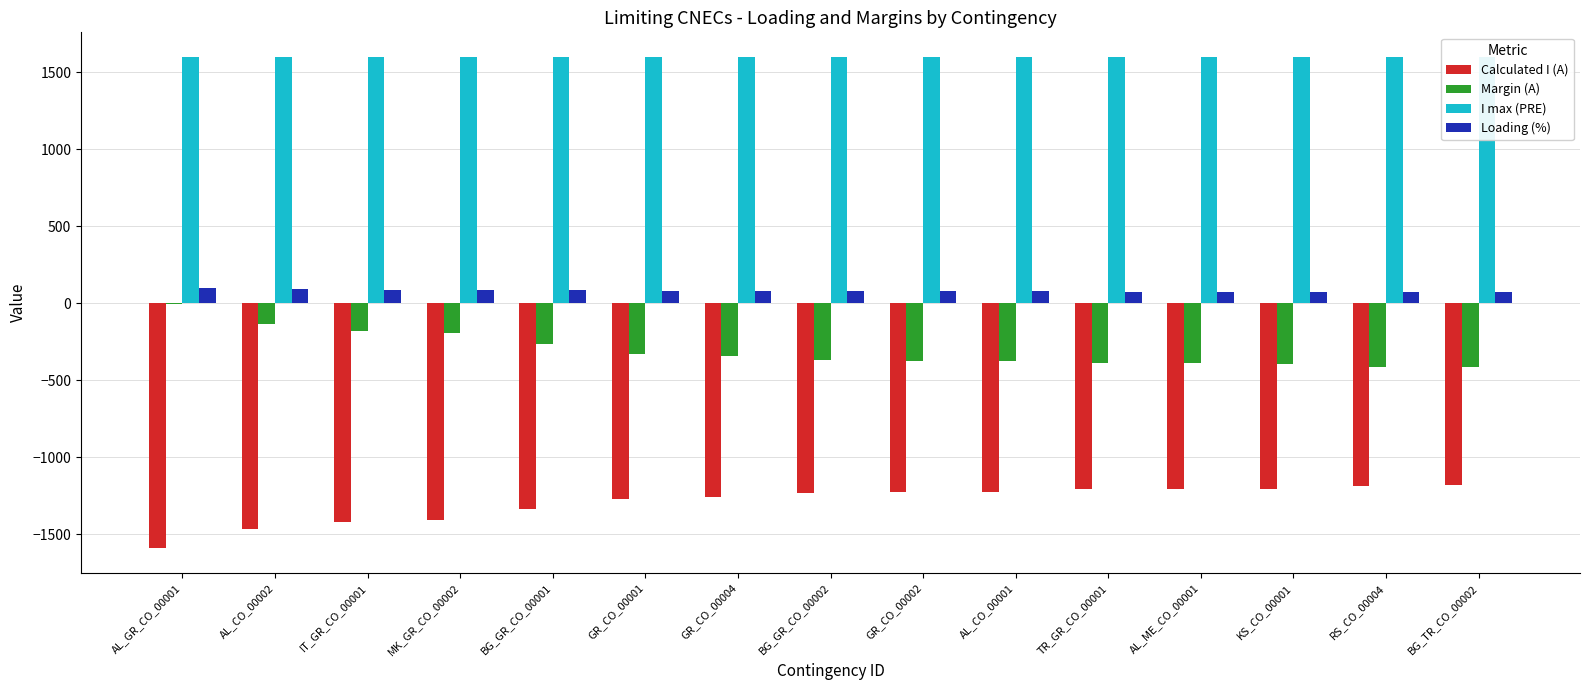

How many categories are shown in the chart?

15